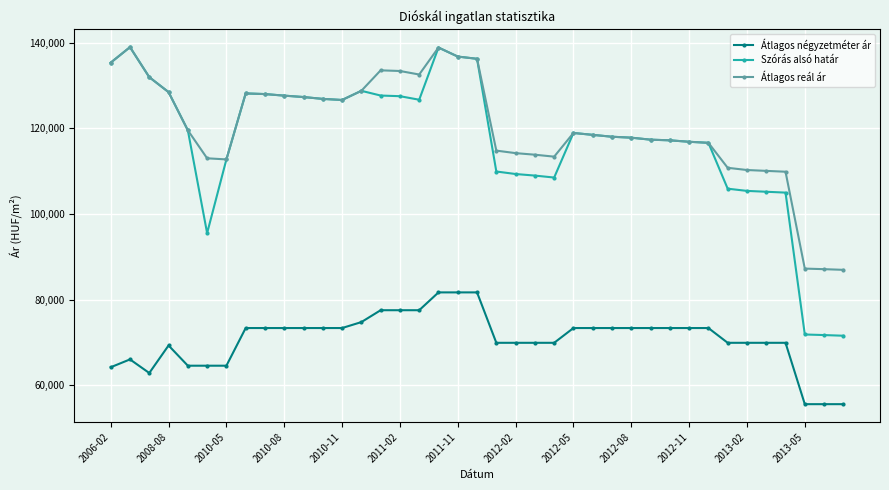

True or false: Átlagos reál ár and Átlagos négyzetméter ár intersect in this chart.

False